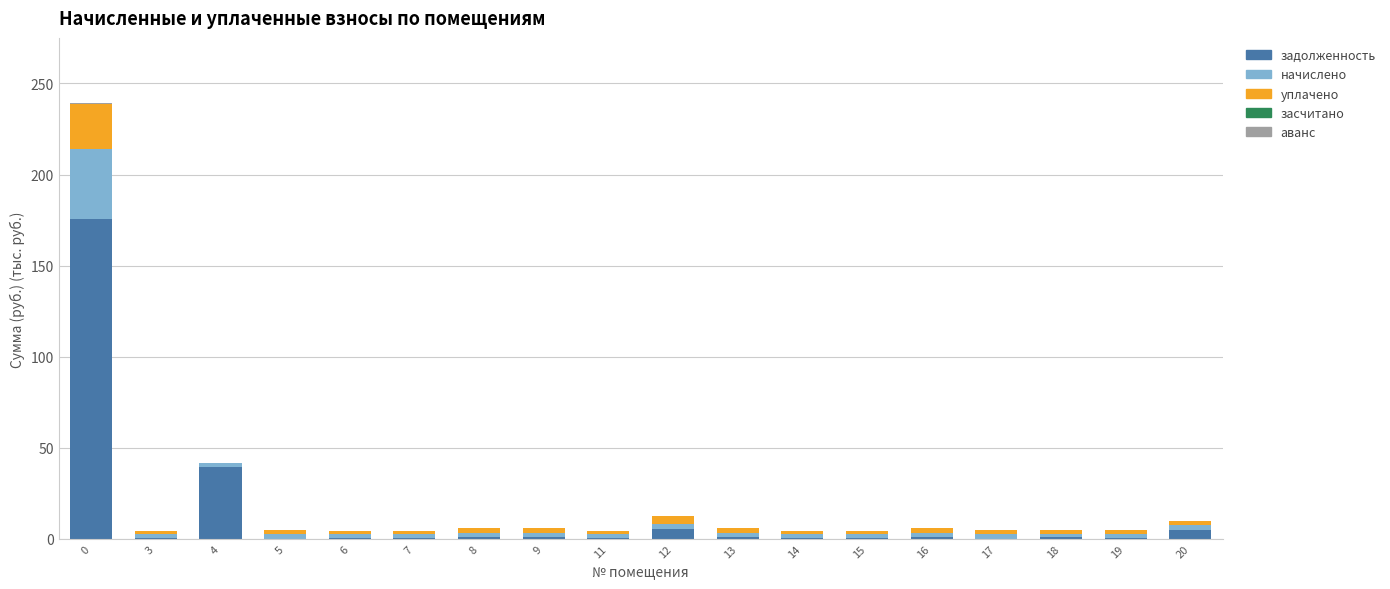

What is the sum of all задолженность values?

233.7